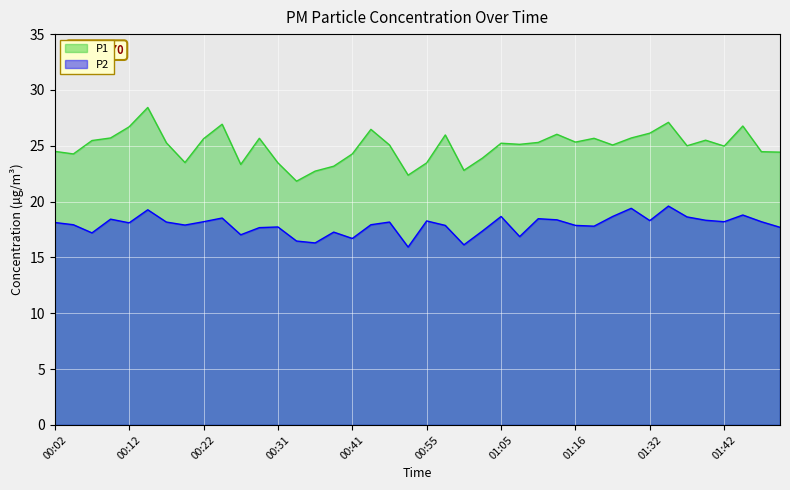

The P2 series shows 17.2 at 00:07. True or false?

True